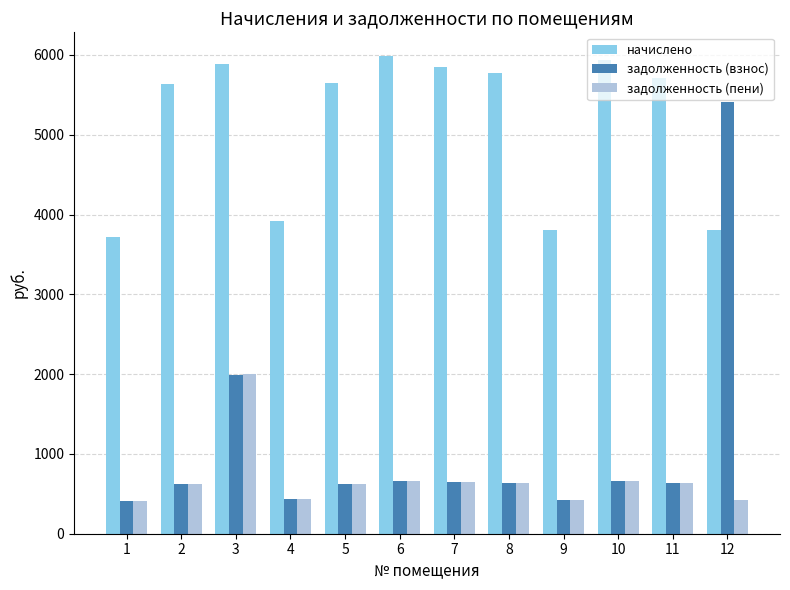

What is the difference between the highest and lowest values at 11?

5072.6